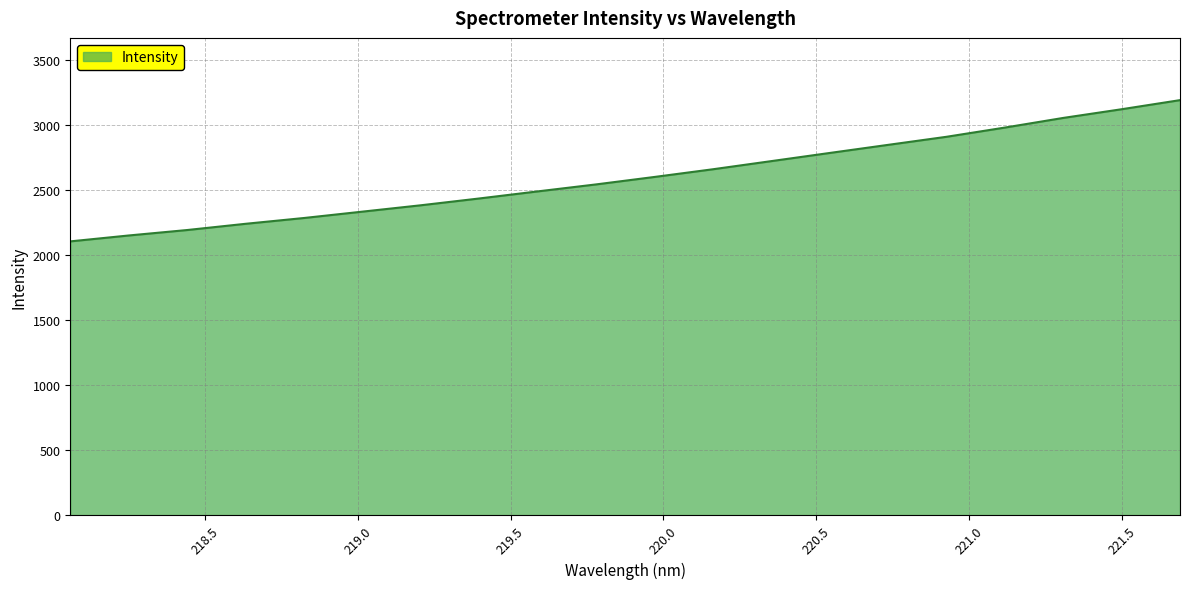

What is the maximum value shown in the chart?

3189.6